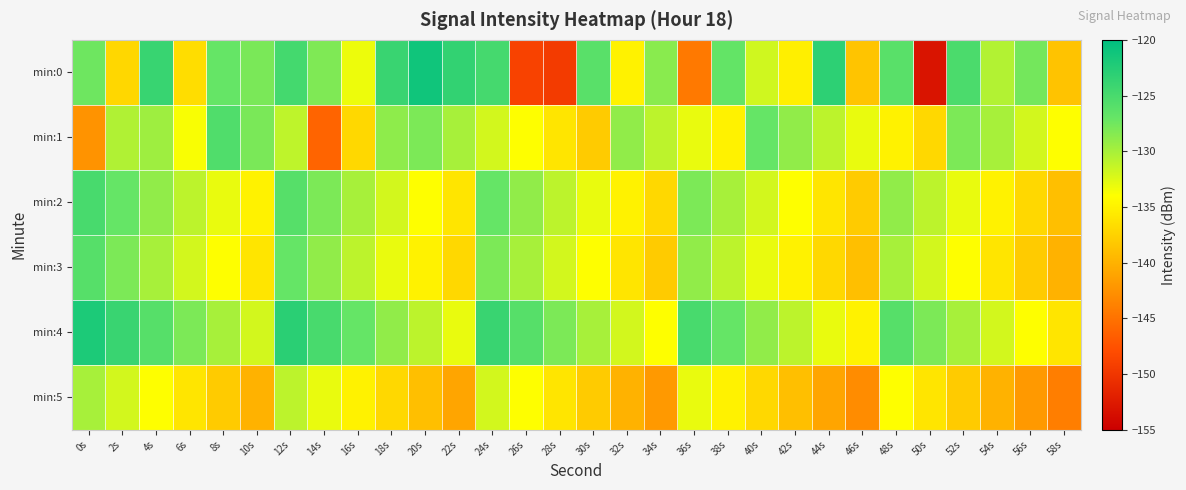

What is the difference between the highest and lowest values at 8s?

12.4